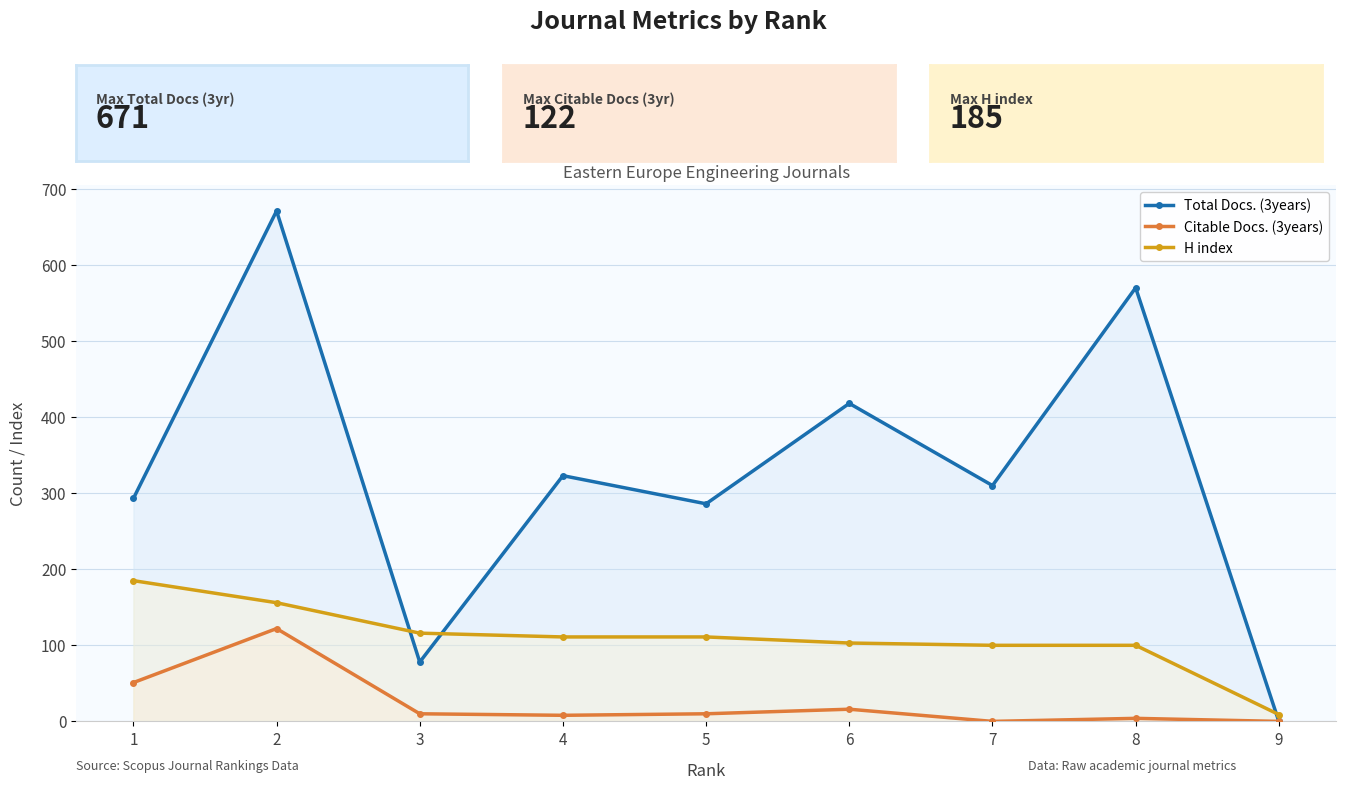

Is the value of H index at 4 greater than the value of Citable Docs. (3years) at 2?

No